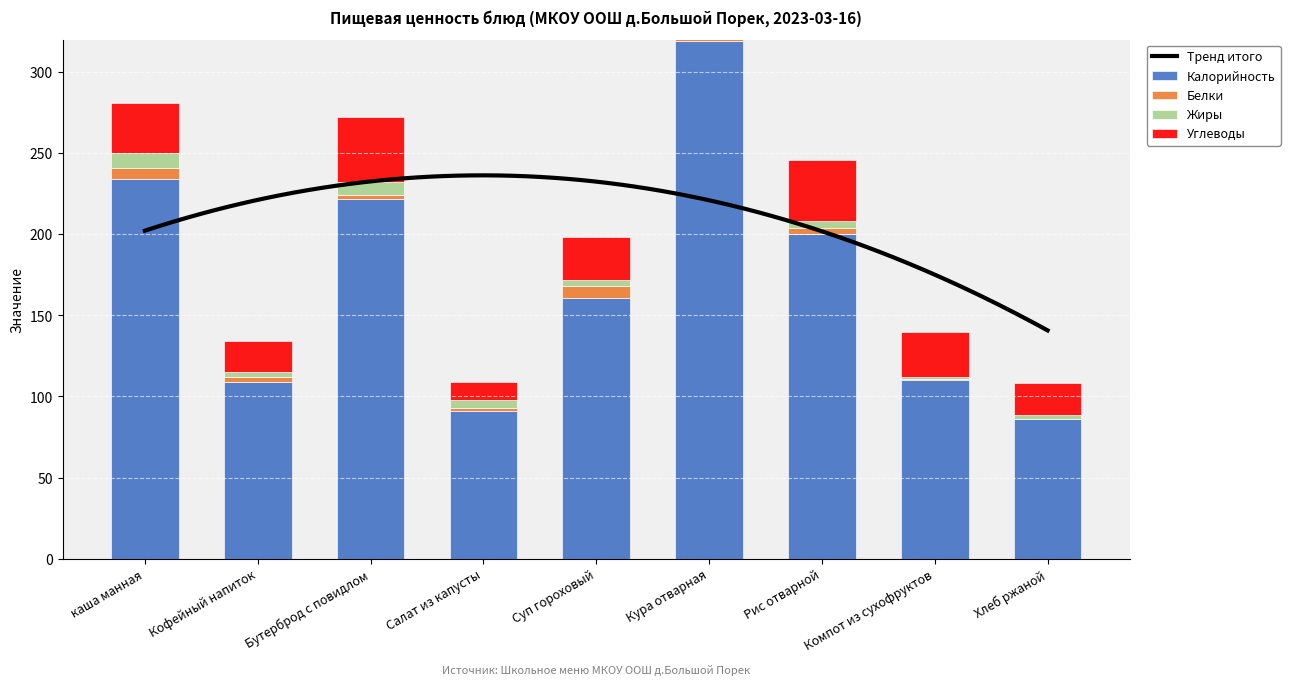

Which series has the largest range (max minus min)?

Калорийность